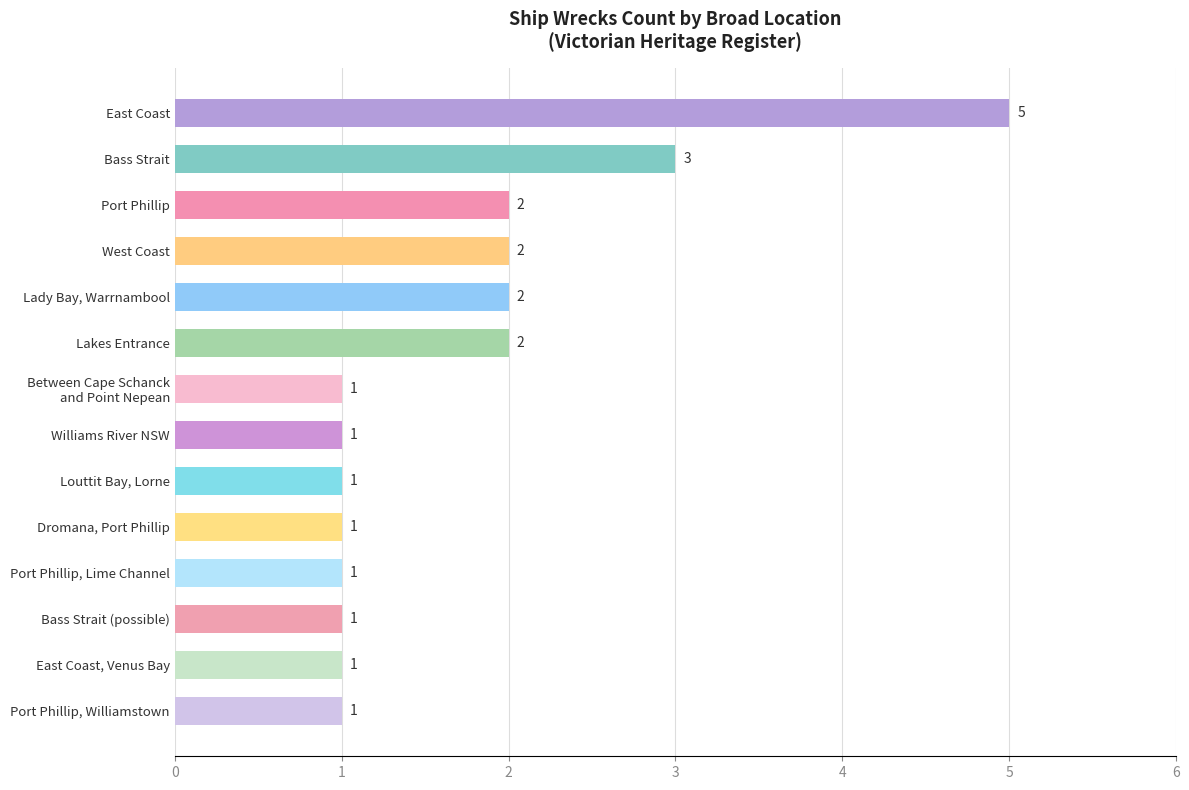

True or false: the data shows 1 at Bass Strait (possible).

True